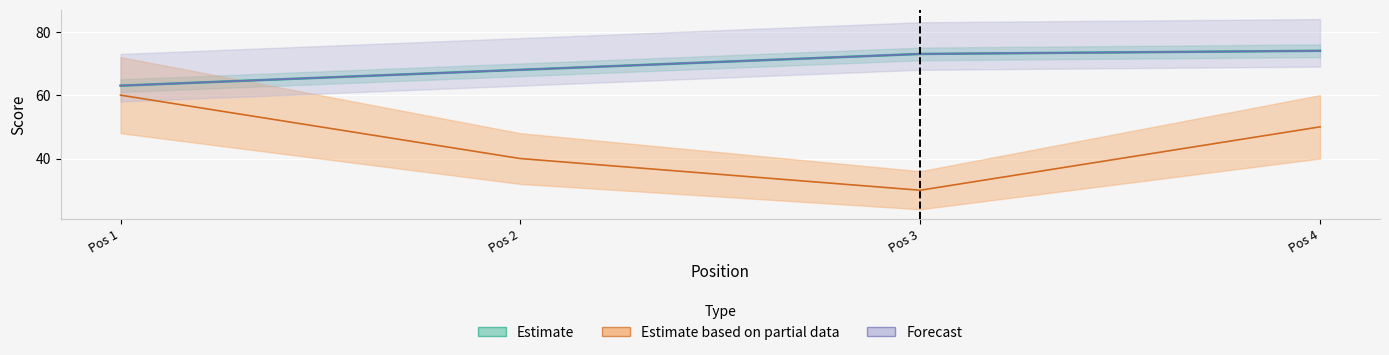

At which category is the sum across all series the highest?

Pos 4